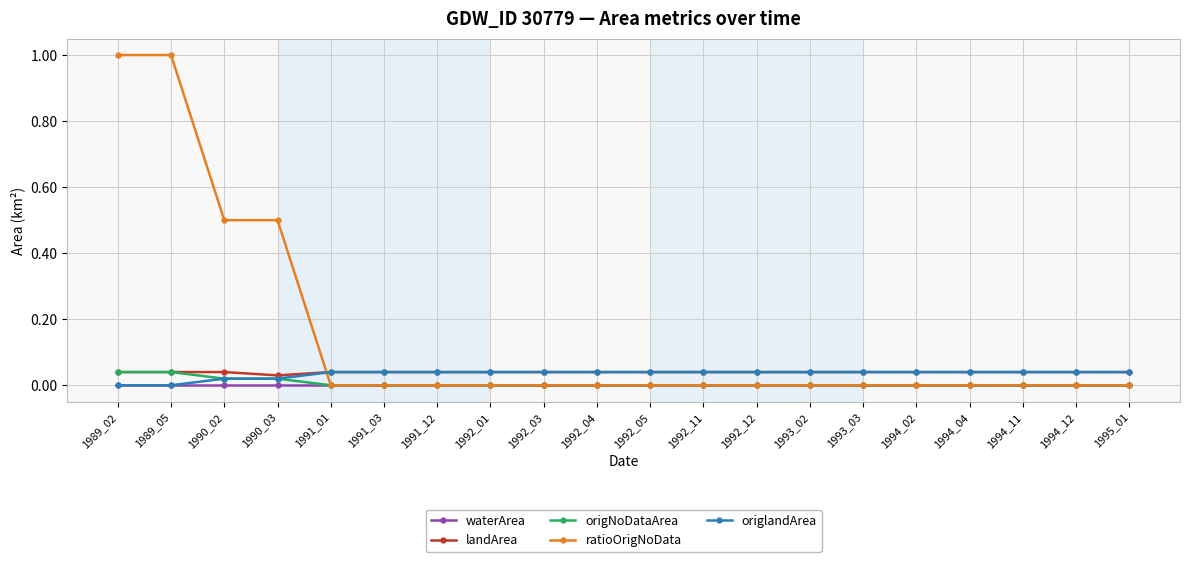

Which series has the largest range (max minus min)?

ratioOrigNoData